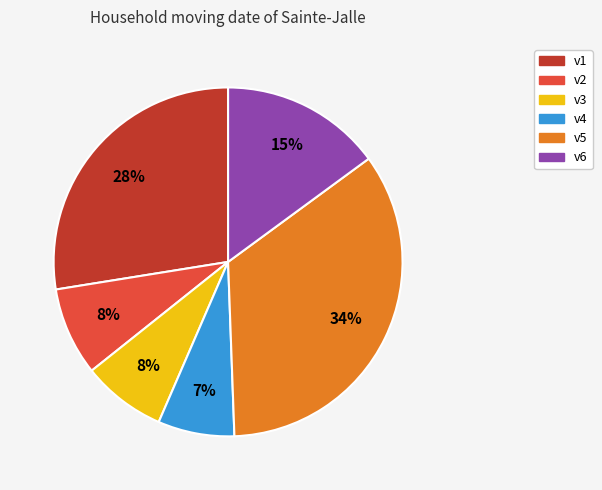

Does v1 account for over 50% of the chart?

No